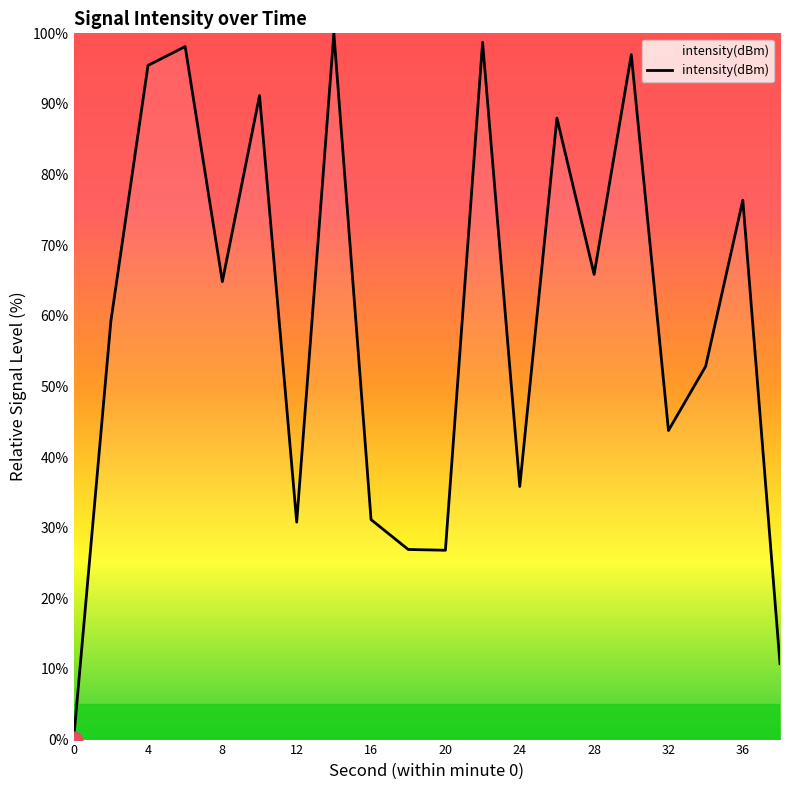

True or false: the data has more than 2 interior local peaks.

True